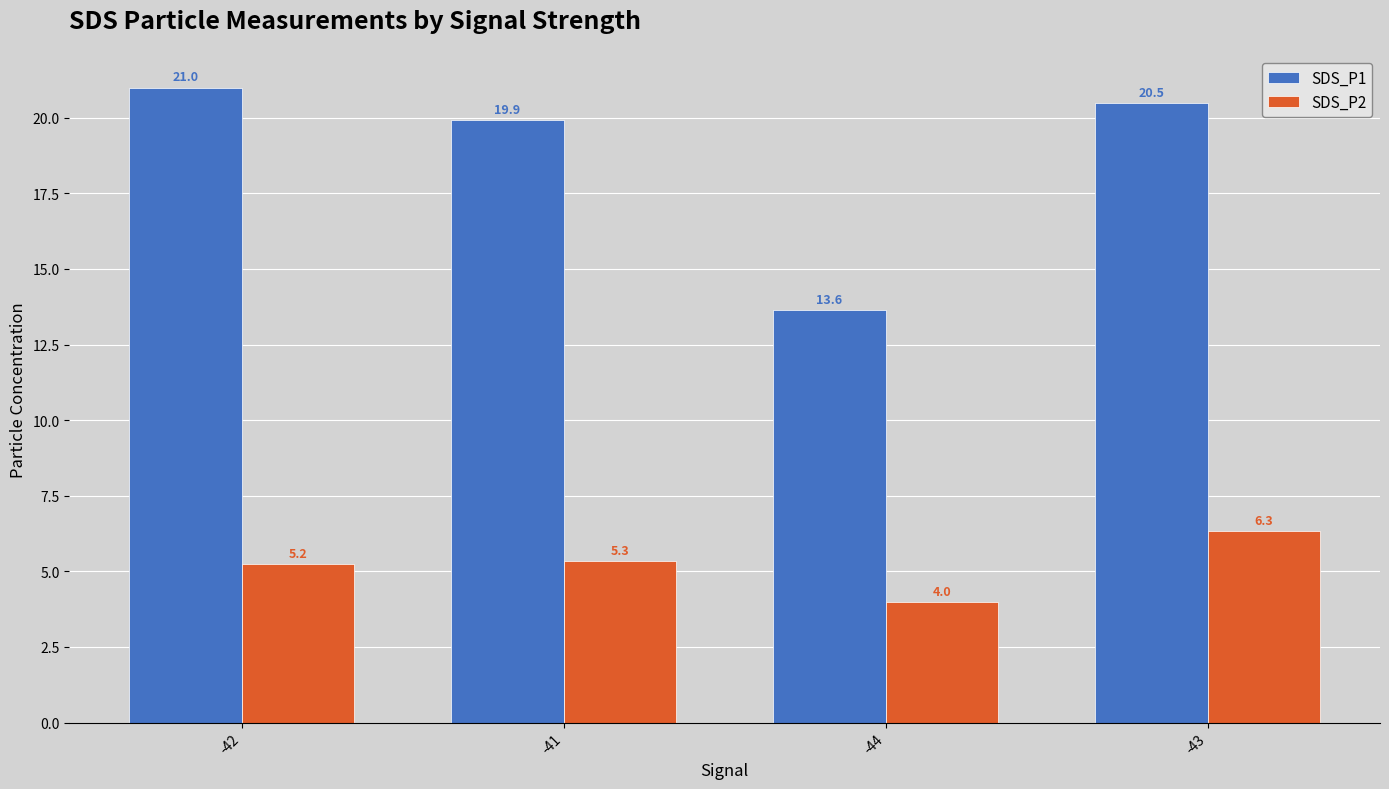

At which category is the sum across all series the highest?

-43